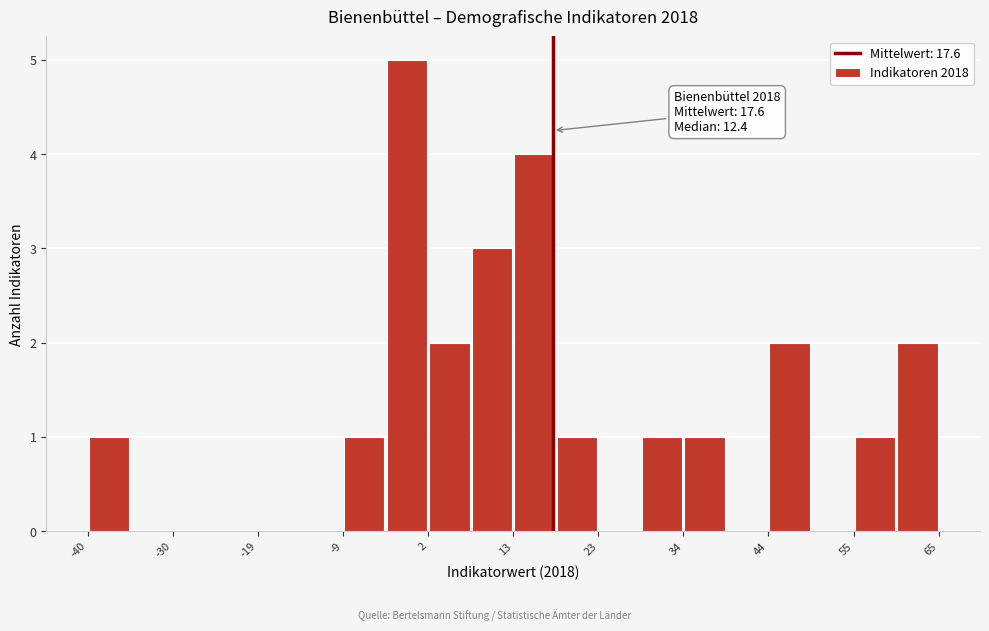

Read against the x-axis, roughly where is the centre of the tallest bar?

0